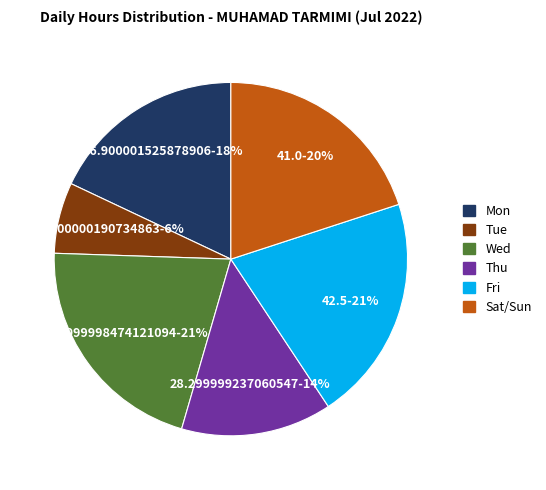

How many slices are in this pie chart?

6